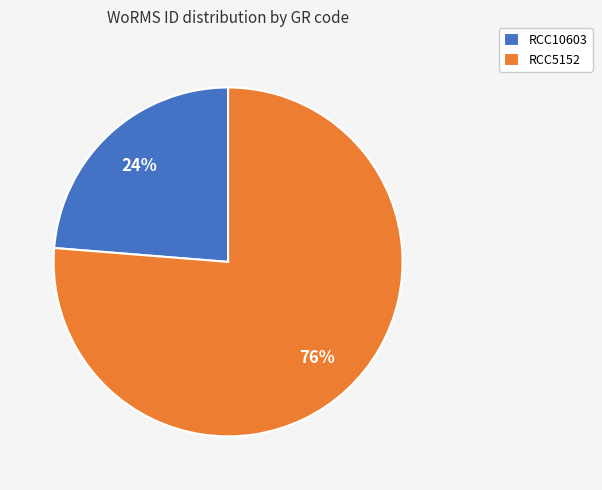

Is it true that RCC5152 is 83% of the pie?

False